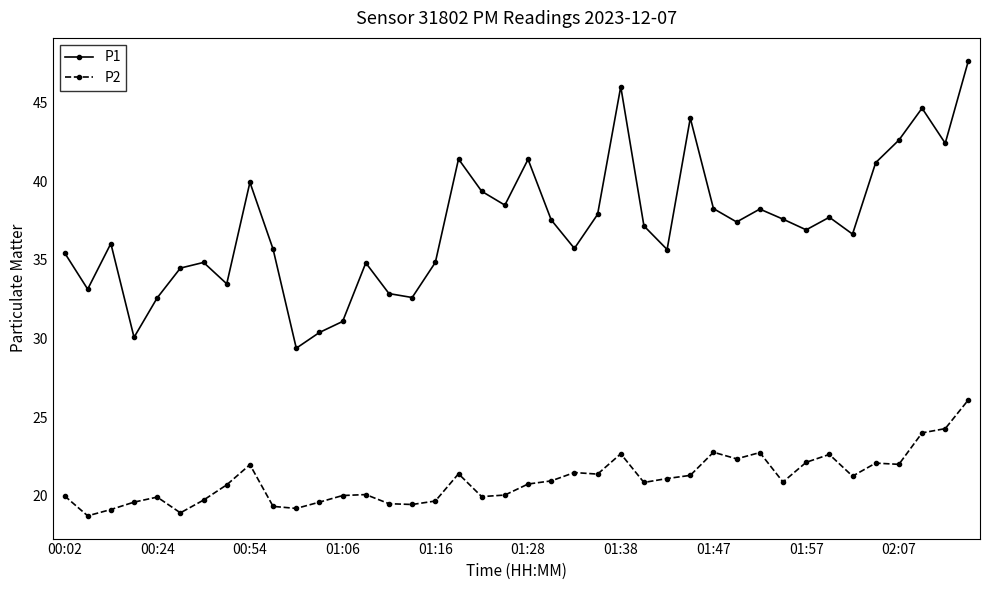

How many interior local peaks does the P1 series have?

11